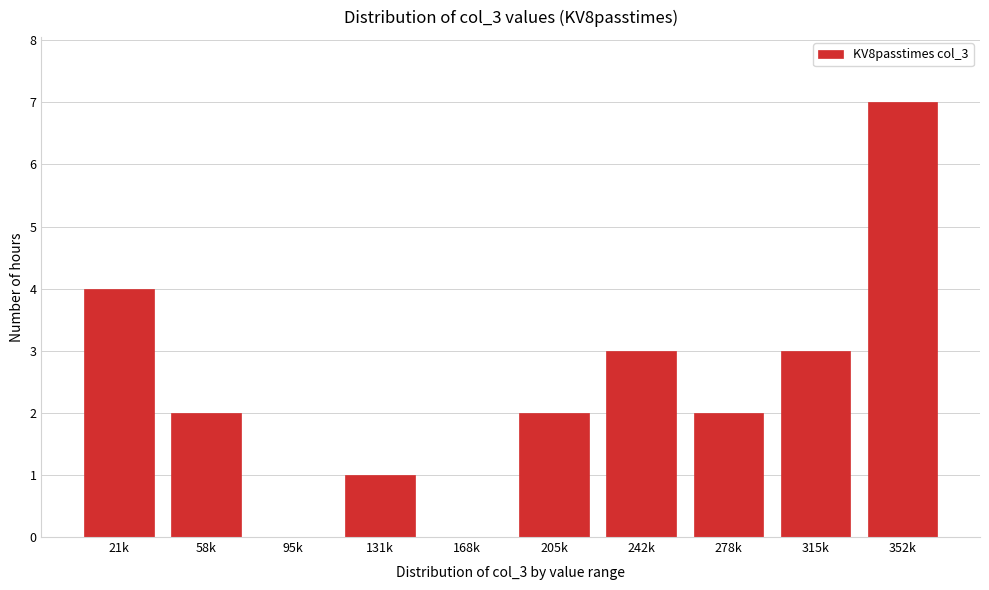

Reading right to left, what are all the values shown in this chart?

352k=7	315k=3	278k=2	242k=3	205k=2	168k=0	131k=1	95k=0	58k=2	21k=4